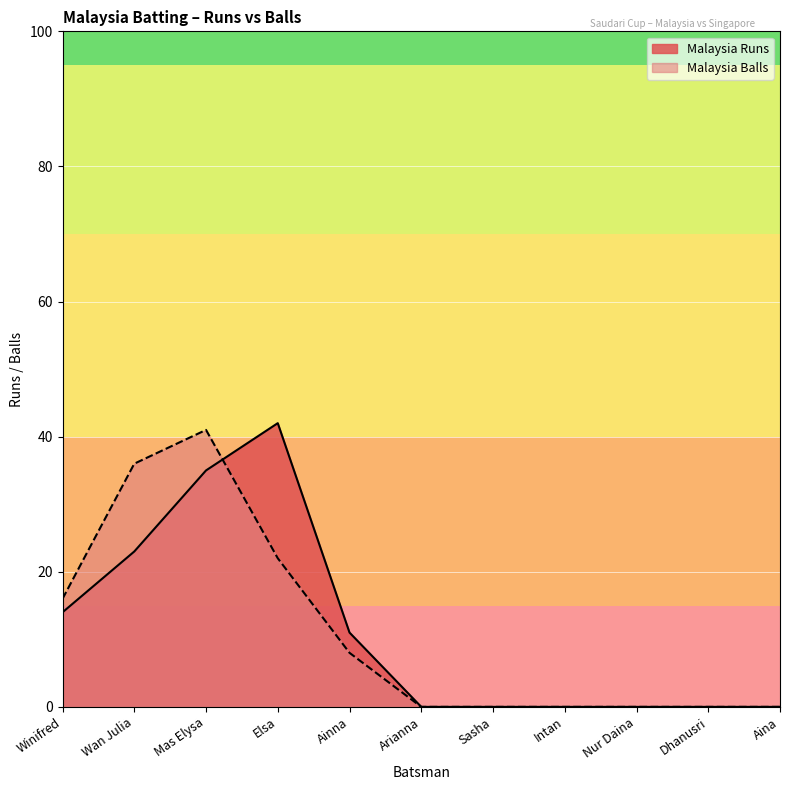

What is the difference between the maximum and minimum values in the Malaysia Runs series?

42